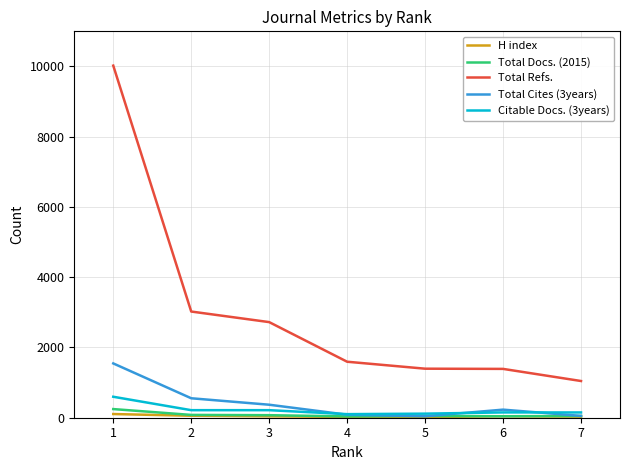

What is the difference between the highest and lowest values at 6?

1349